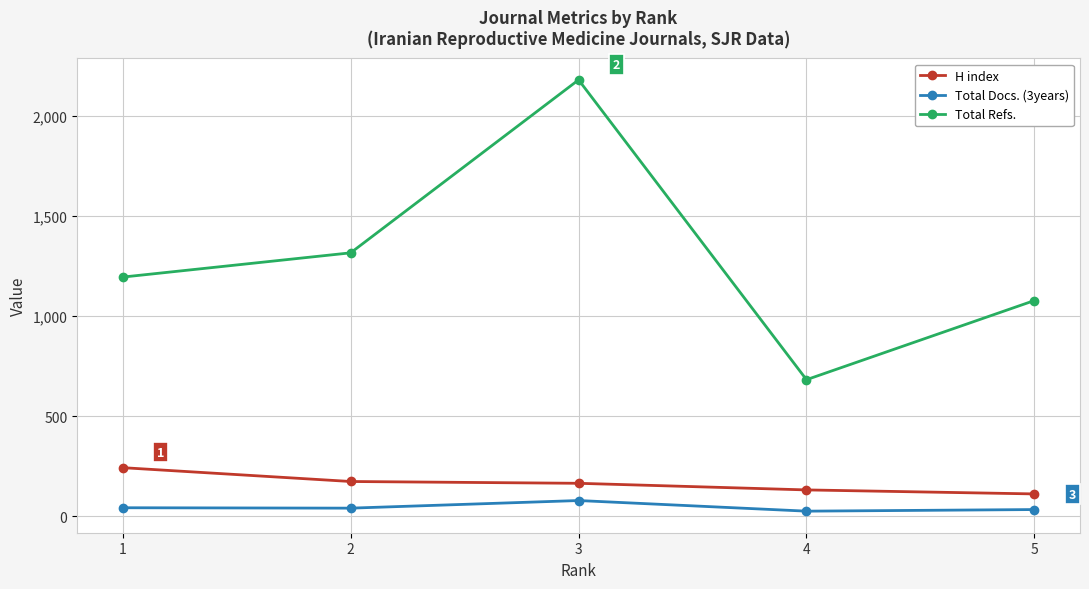

What is the highest value of the Total Docs. (3years) series?

79